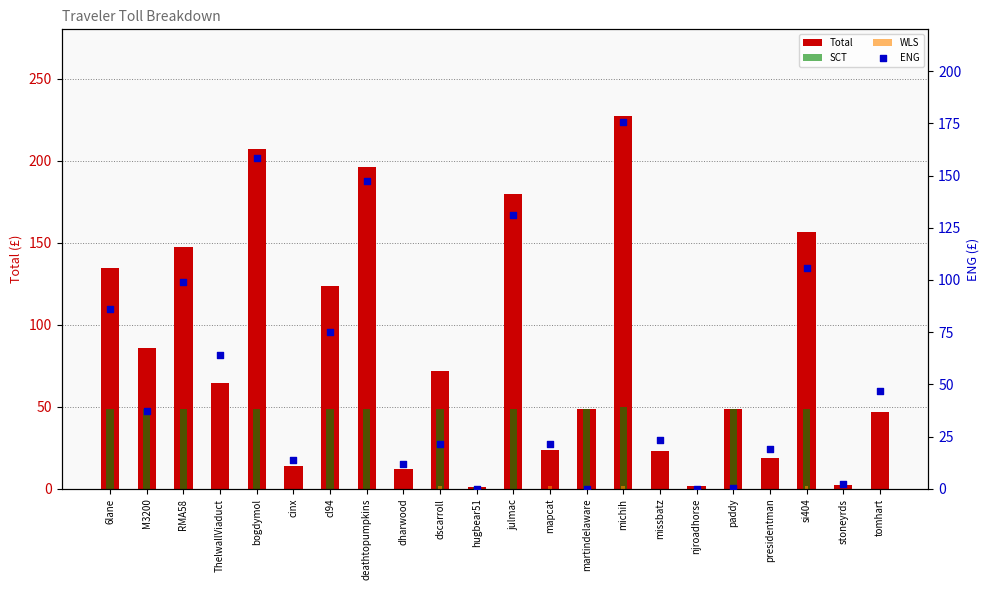

What is the total value across all series at hugbear51?

2.0